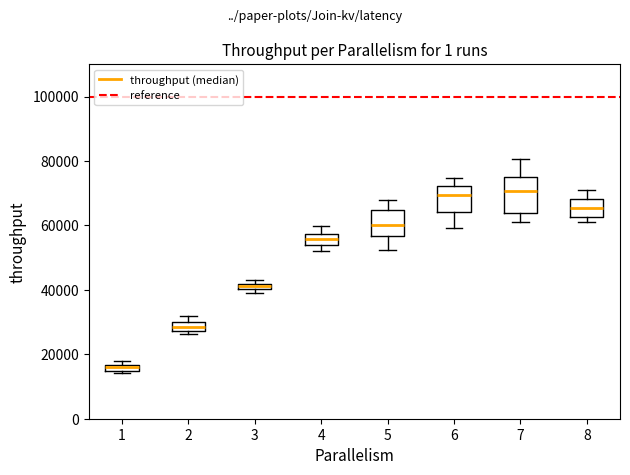

Where is the lower edge of the box at x = 3 on the y-axis? The values are not printed on the chart, so give them approximately, as read against the axis.

40000